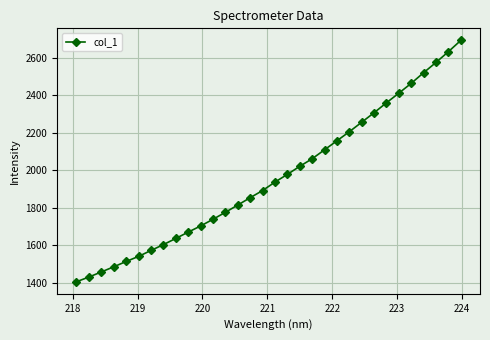

True or false: there are more than 2 points higher than both neighbors.

False